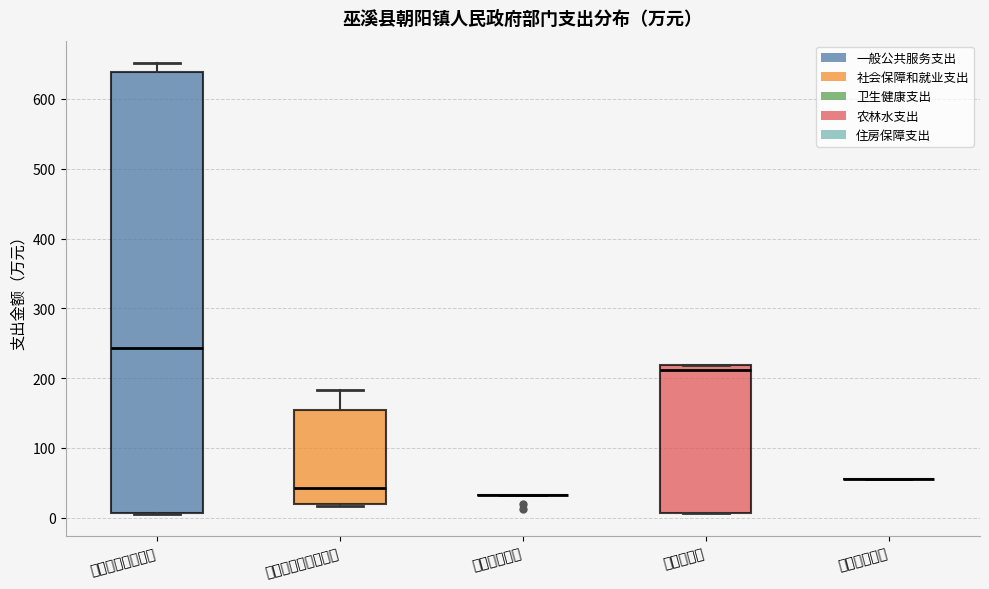

Reading left to right, transcribe this box plot: for each box, give where its median line is, the range the box spans, and where its two whiskers end, as read against the y-axis. The values are not printed on the chart, so give them approximately, as read against the axis.

一般公共服务支出: median 240, box 10 to 640, whiskers 10 to 650
社会保障和就业支出: median 40, box 20 to 150, whiskers 20 (just below the box's lower edge) to 180
卫生健康支出: box collapsed to a line at 30, whiskers 30 to 30
农林水支出: median 210, box 10 to 220, whiskers 10 to 220
住房保障支出: box collapsed to a line at 60, whiskers 60 to 60